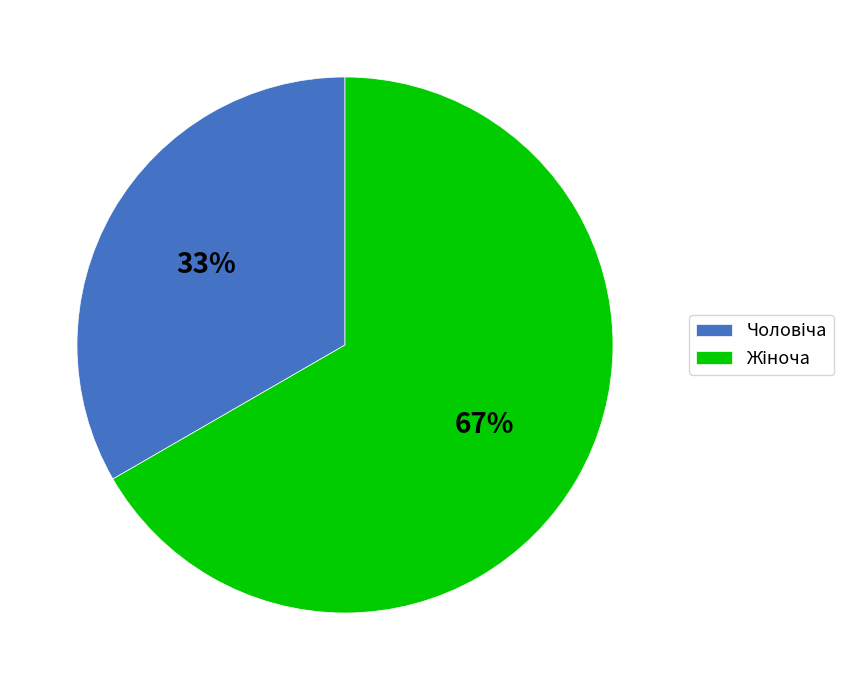

Is there a majority slice in this chart?

Yes